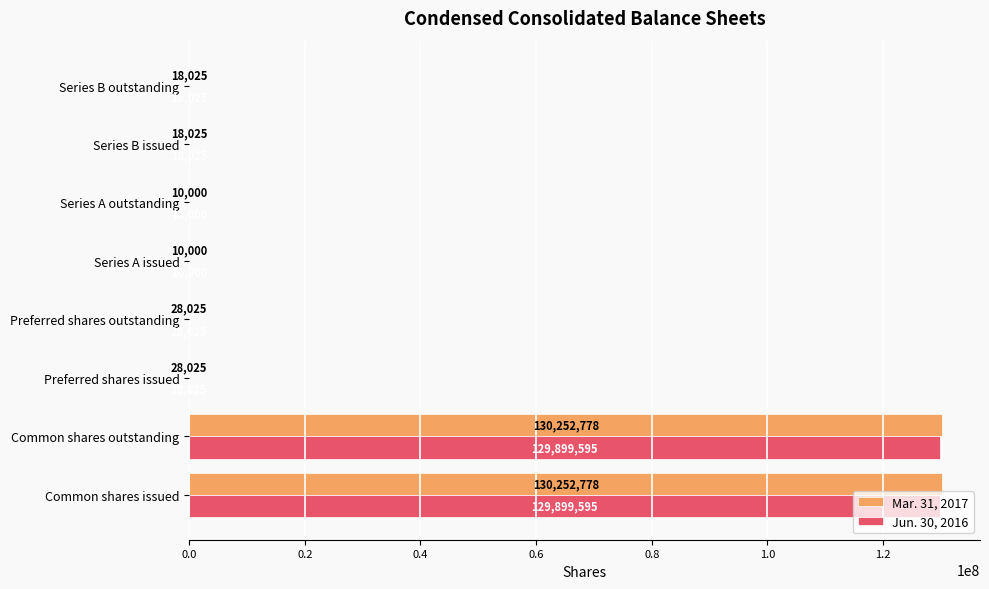

What is the maximum value for Jun. 30, 2016?

129899595